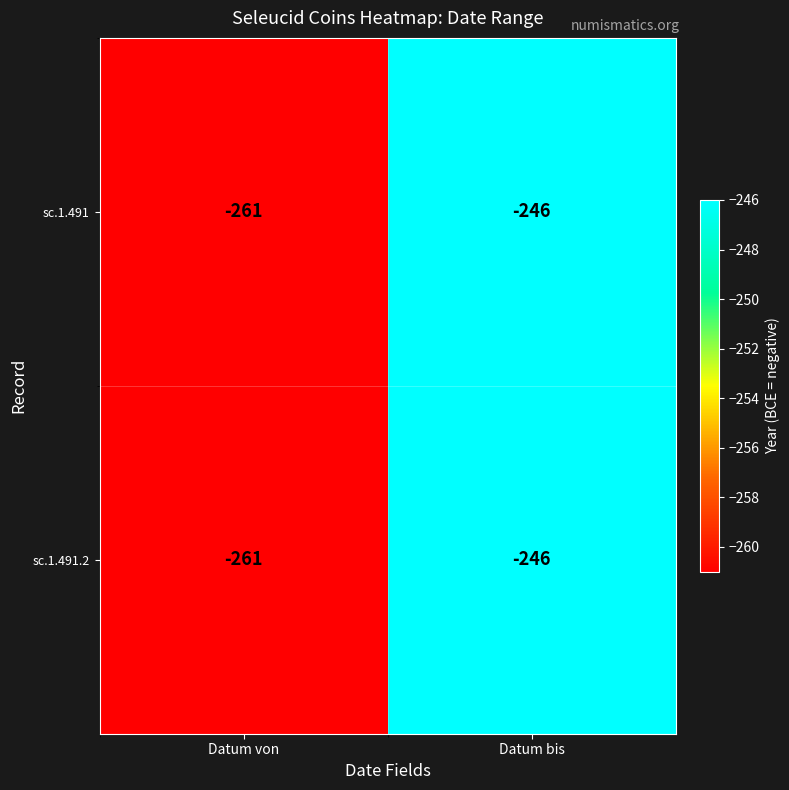

What is the total value across all series at Datum bis?

-492